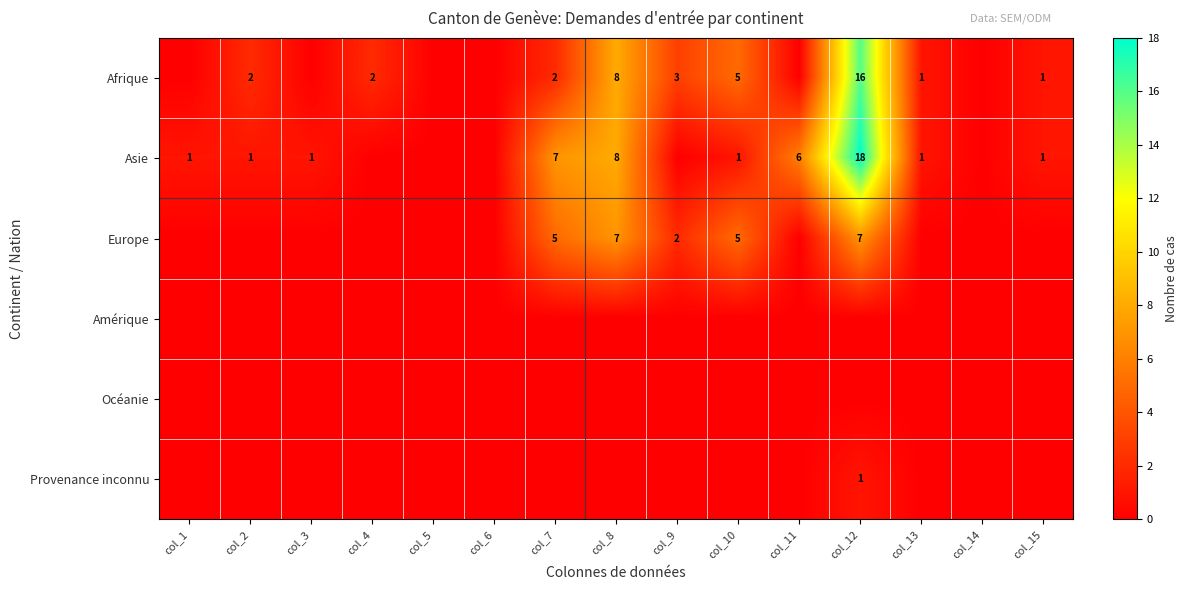

Is it true that Europe equals 7 at col_12?

True